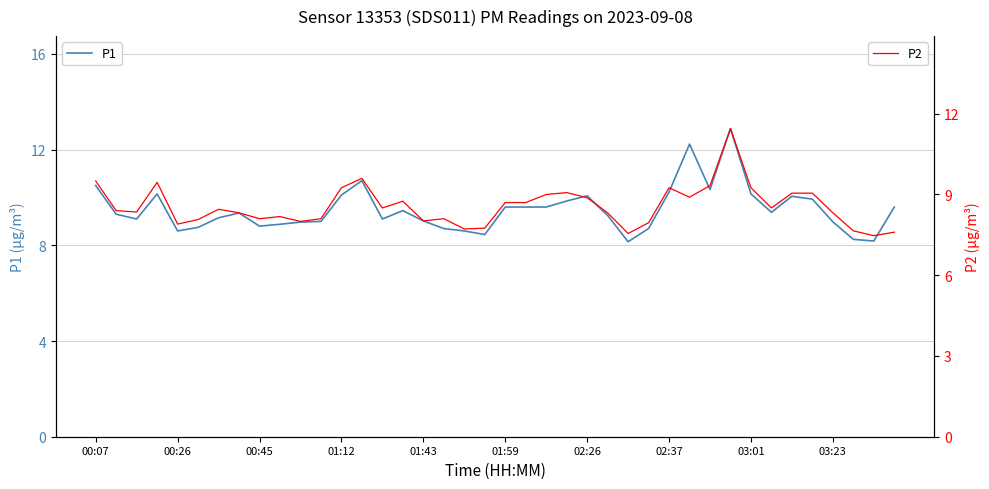

Which series has the largest range (max minus min)?

P1